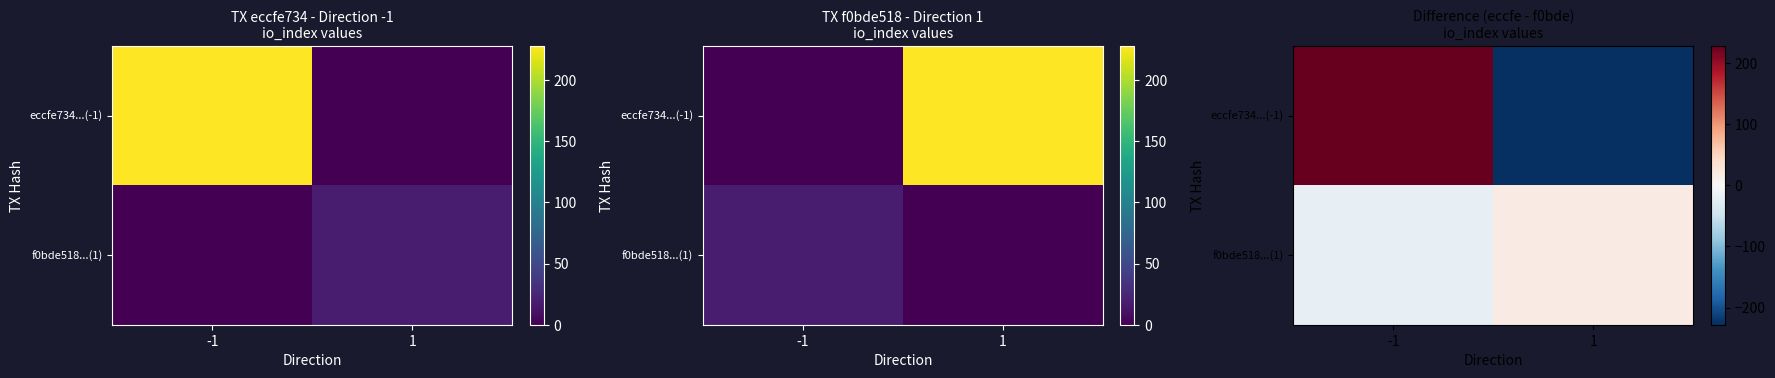

How many distinct data groups are displayed?

2